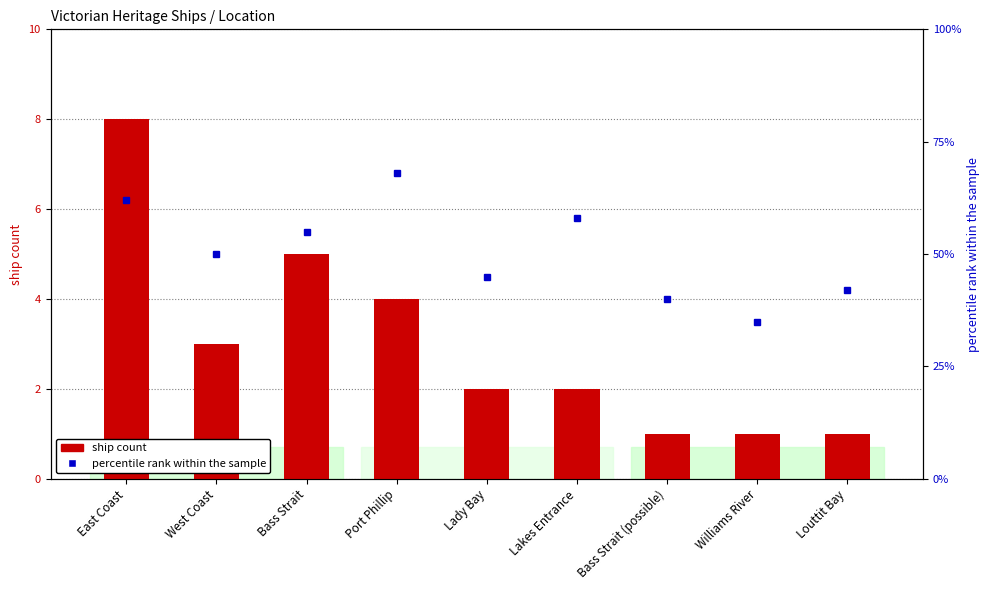

Are the bars horizontal?

No